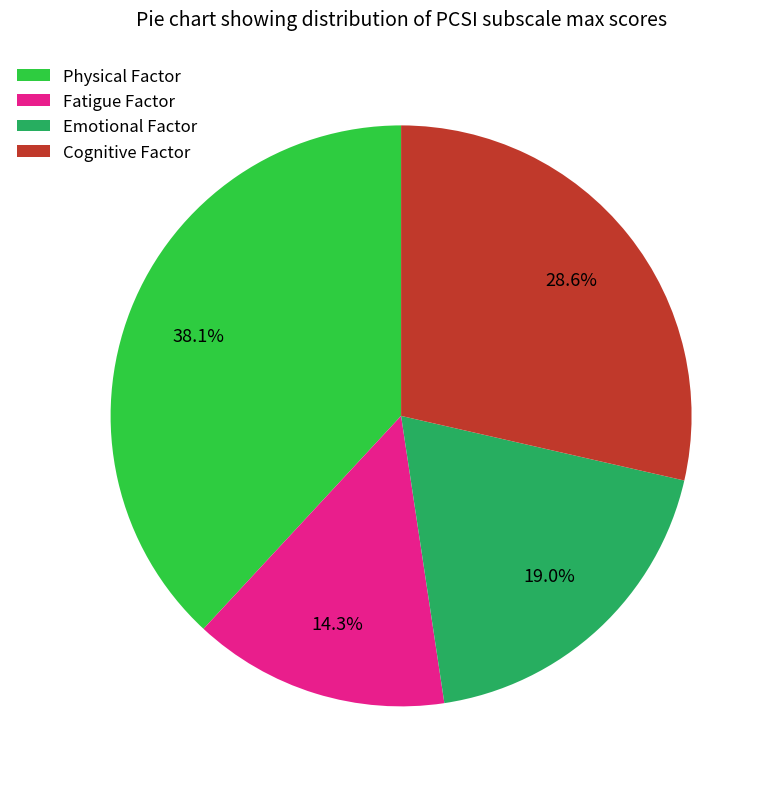

The Physical Factor slice represents 46% of the pie. True or false?

False